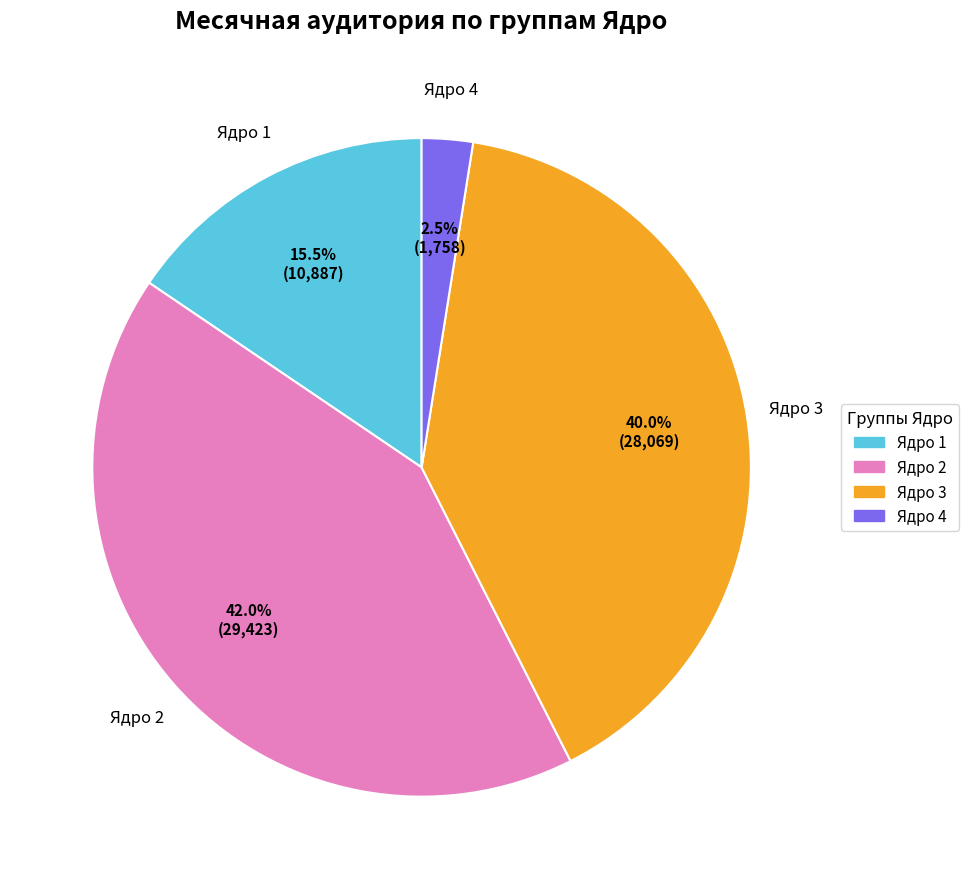

Is there any slice that represents more than half of the pie?

No